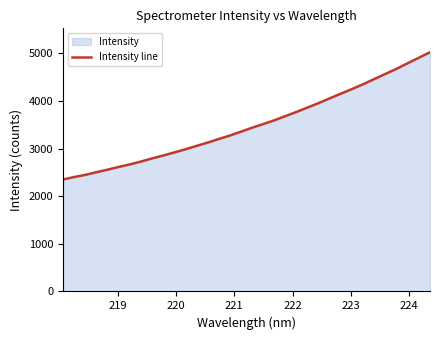

What is the maximum value shown in the chart?

5025.4